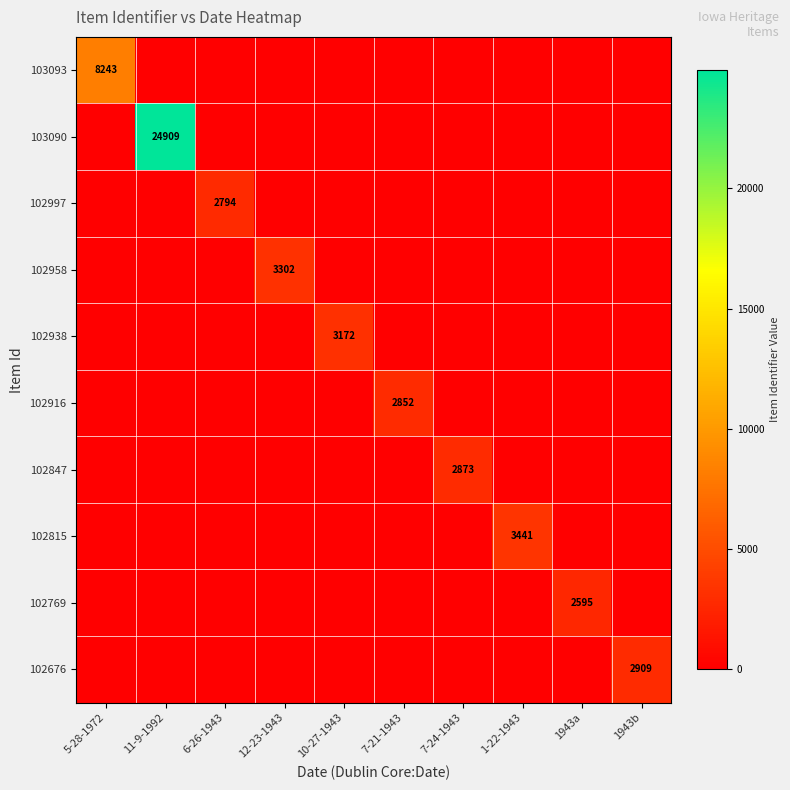

The value of 102769 at 12-23-1943 is 1311. True or false?

False